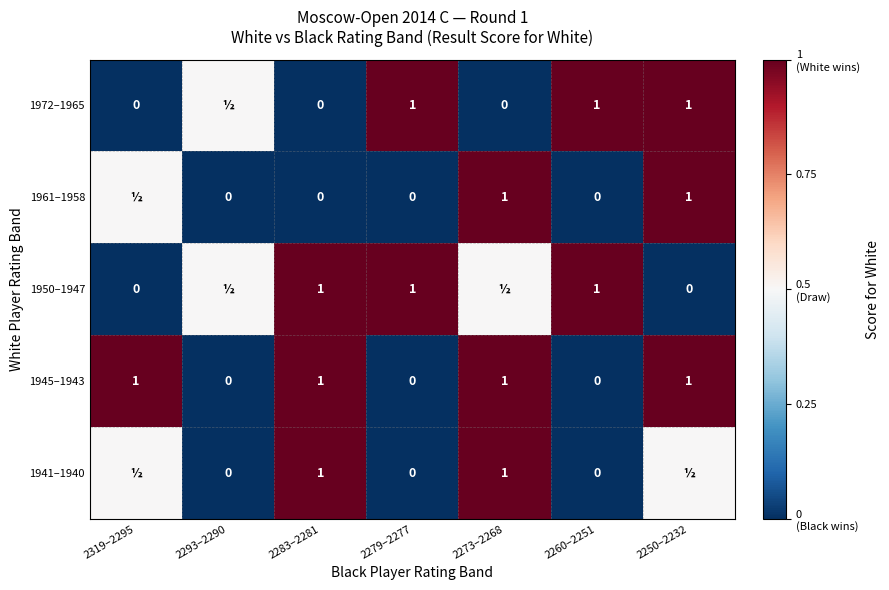

What value does the 1945–1943 series have at 2273–2268?

1.0